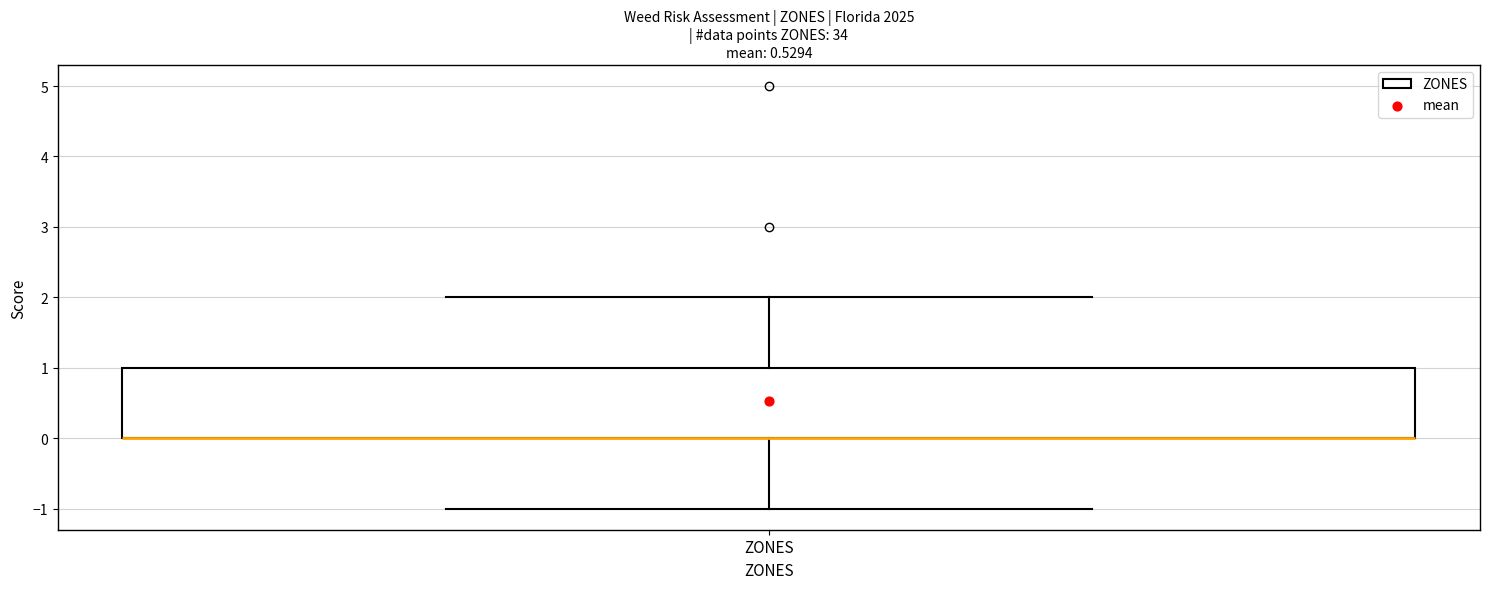

Read this box plot against the y-axis: the position of the median line, the range covered by the box, and the ends of both whiskers. The values are not printed on the chart, so give them approximately, as read against the axis.

median 0 (drawn on the box's lower edge), box 0 to 1, whiskers -1 to 2